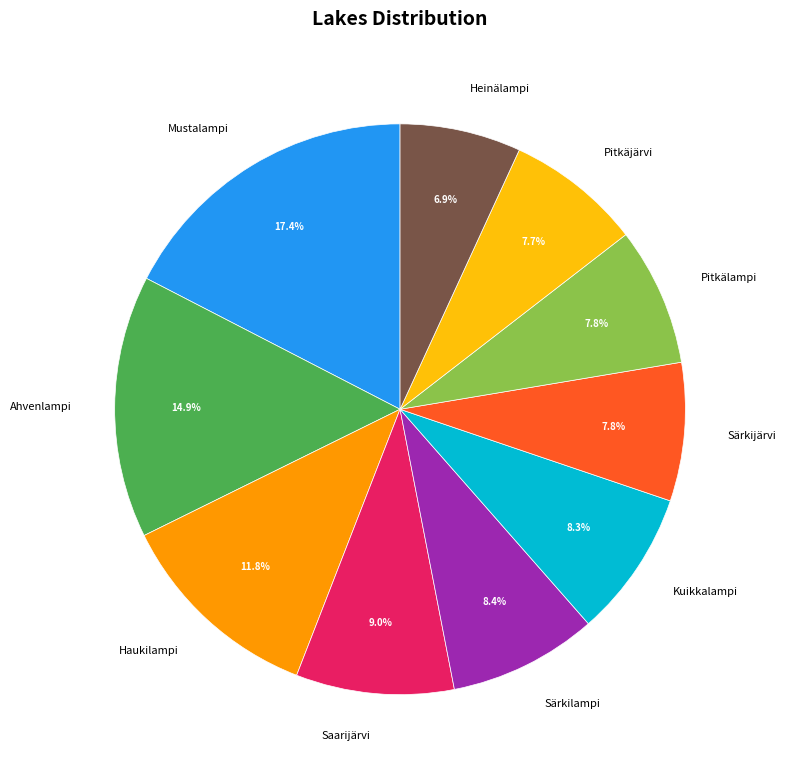

Which category has the biggest portion of the pie?

Mustalampi